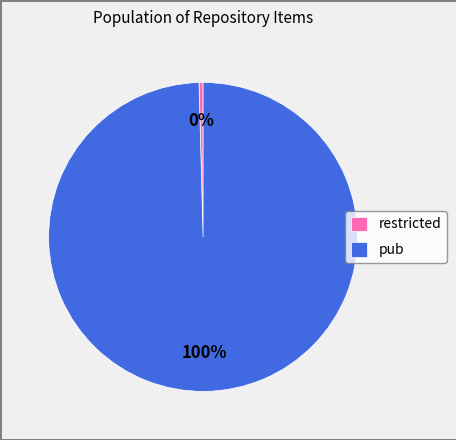

True or false: restricted accounts for 0% of the total.

True